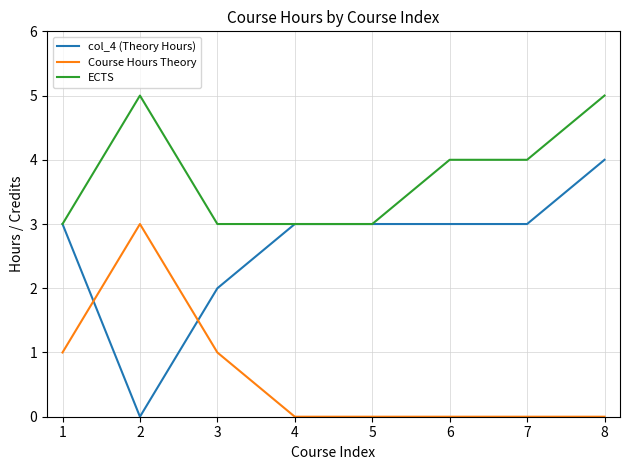

Where is col_4 (Theory Hours) nearest to the value 2?

3